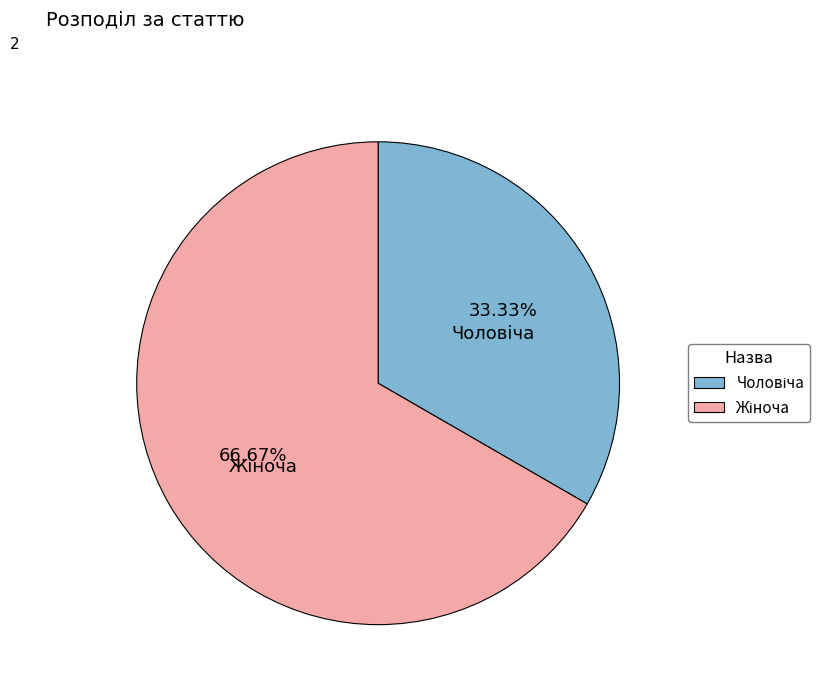

Is there a majority slice in this chart?

Yes